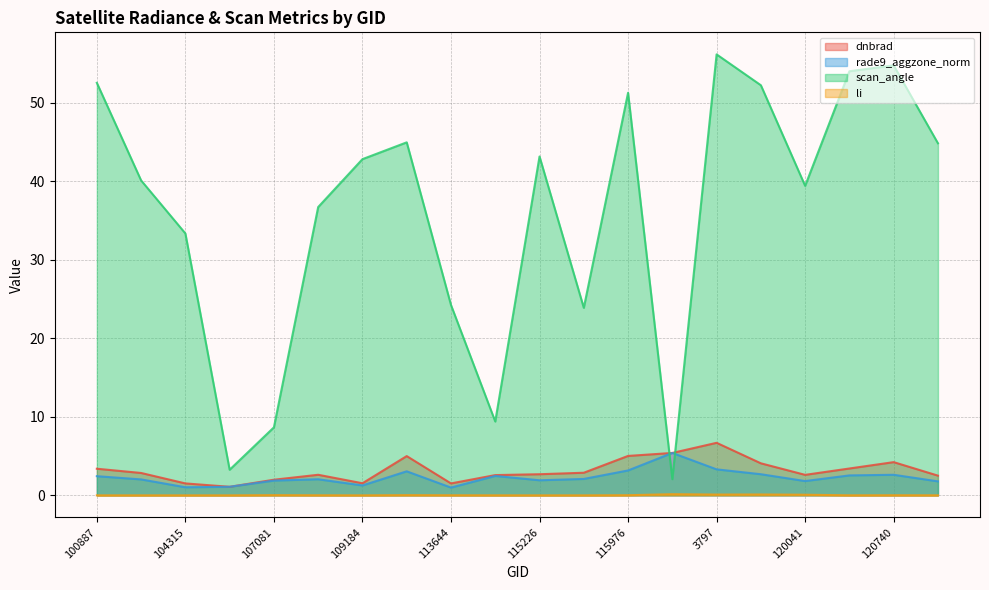

Which series has the widest spread of values?

scan_angle